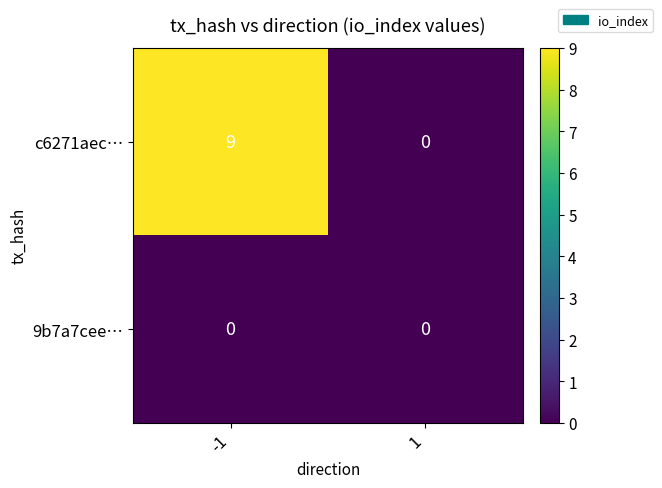

List the series in order of their peak value, highest first.

c6271aec…, 9b7a7cee…